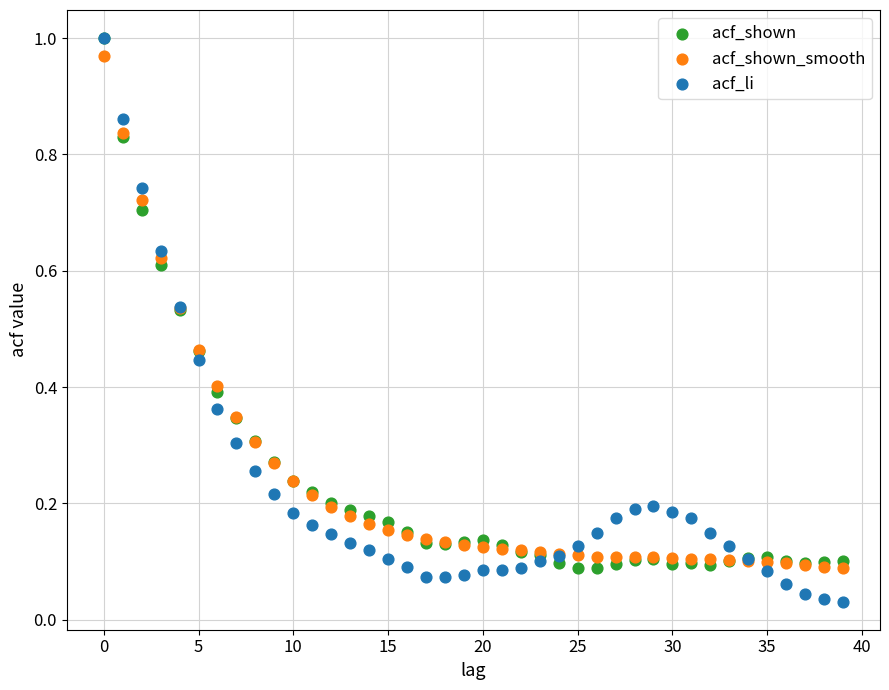

What are all the series names shown in the legend?

acf_shown, acf_shown_smooth, acf_li